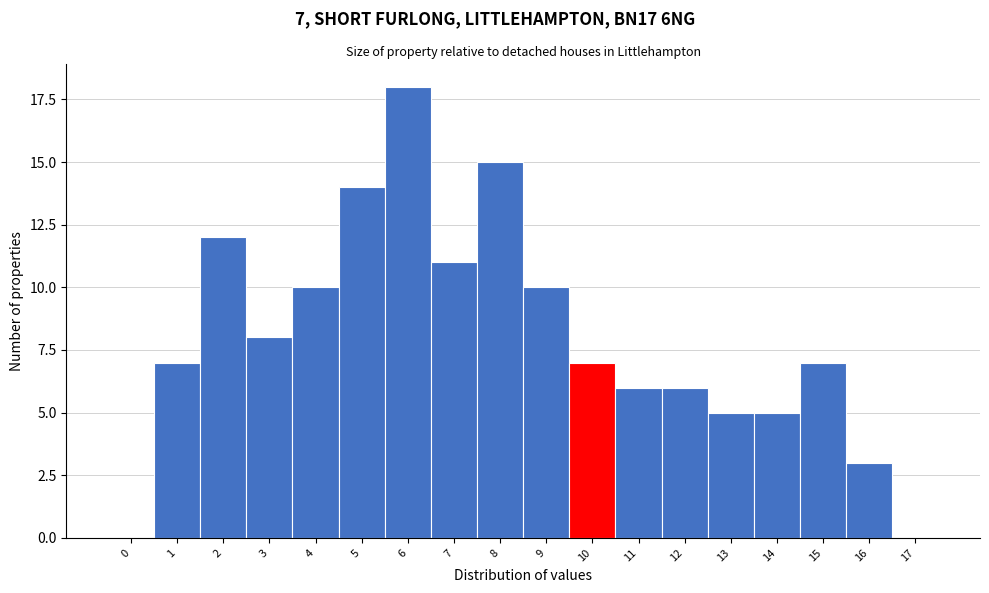

What is the maximum value shown in the chart?

18